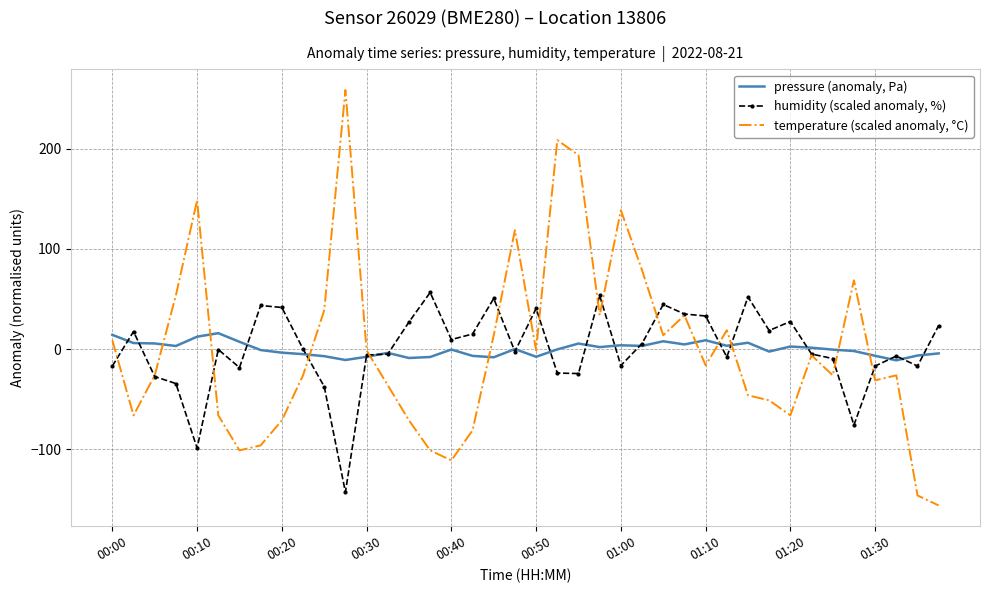

What is the highest value of the temperature (scaled anomaly, °C) series?

258.8